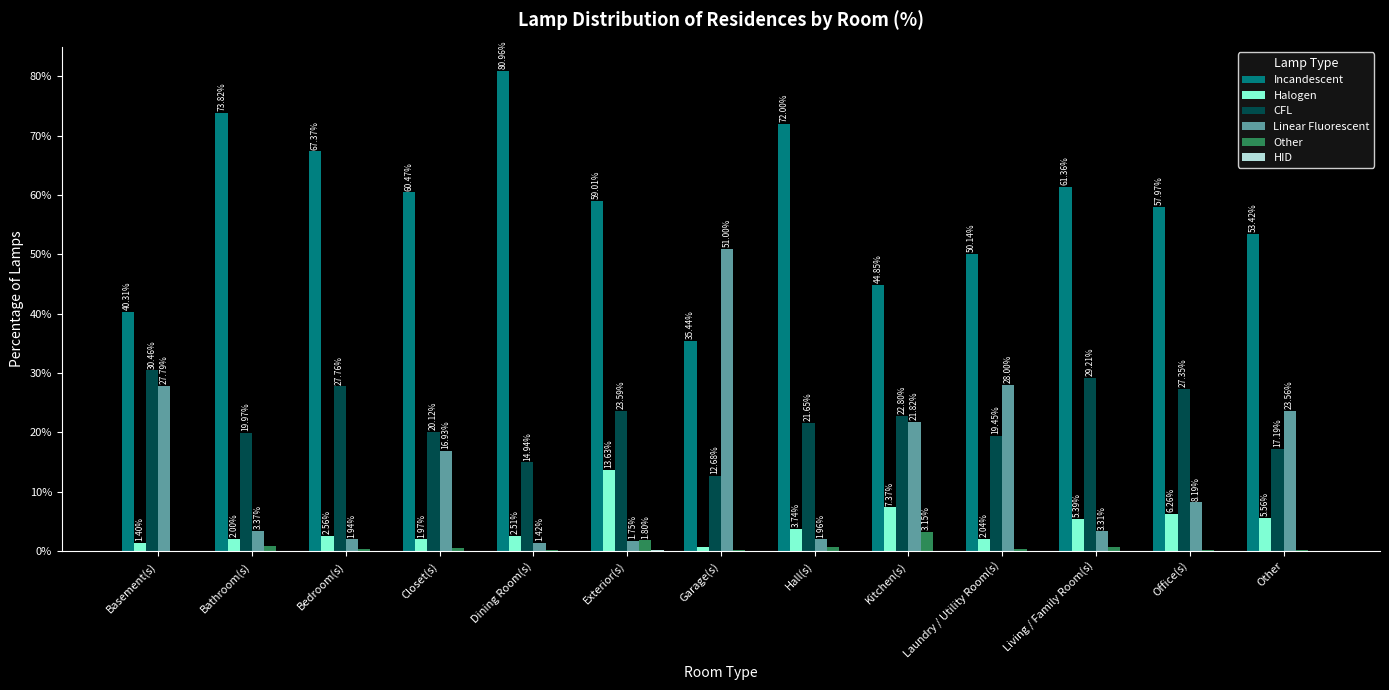

At which label does CFL first exceed 21?

Basement(s)